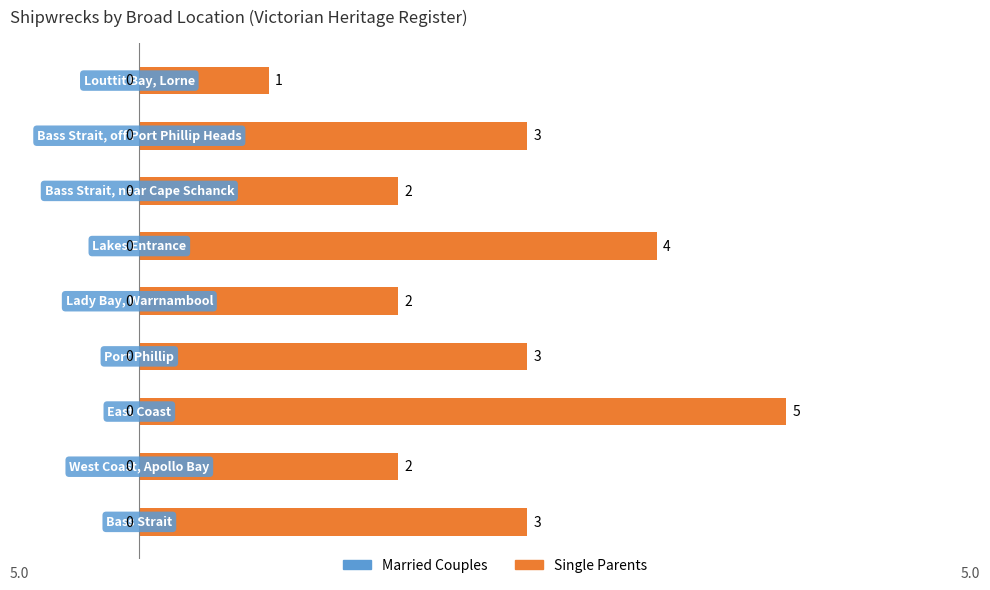

Count the values in the range 2 to 3.

6